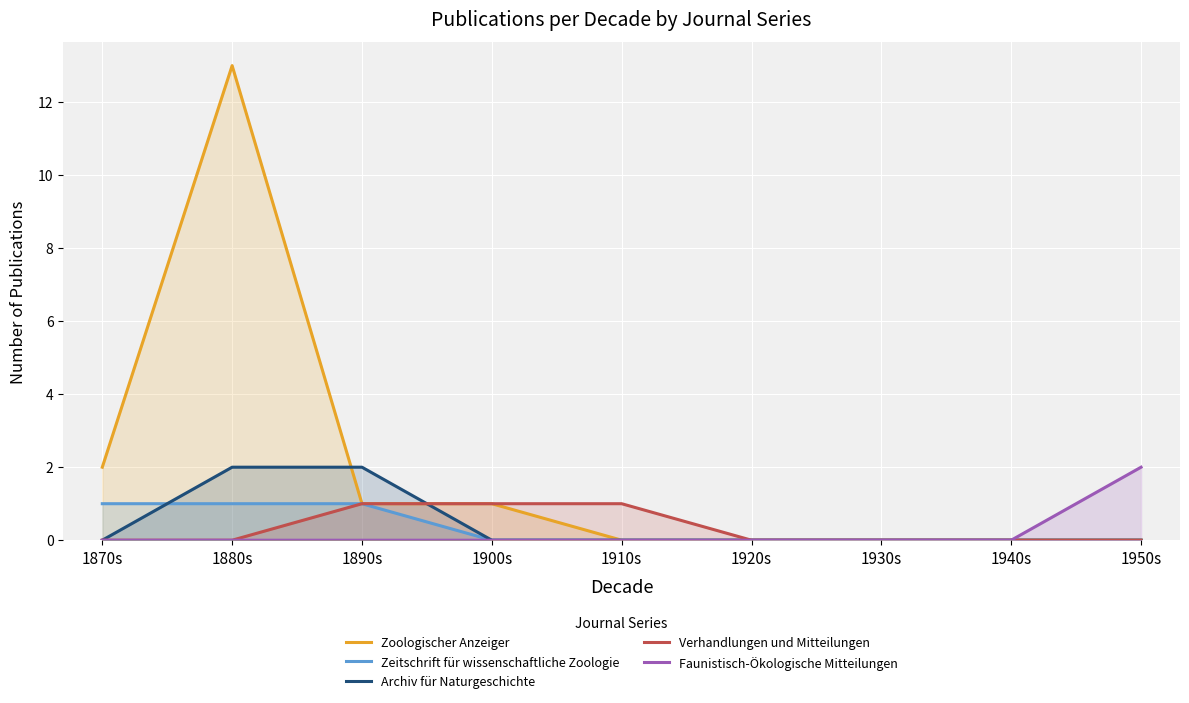

What position from the left is 1930s?

7